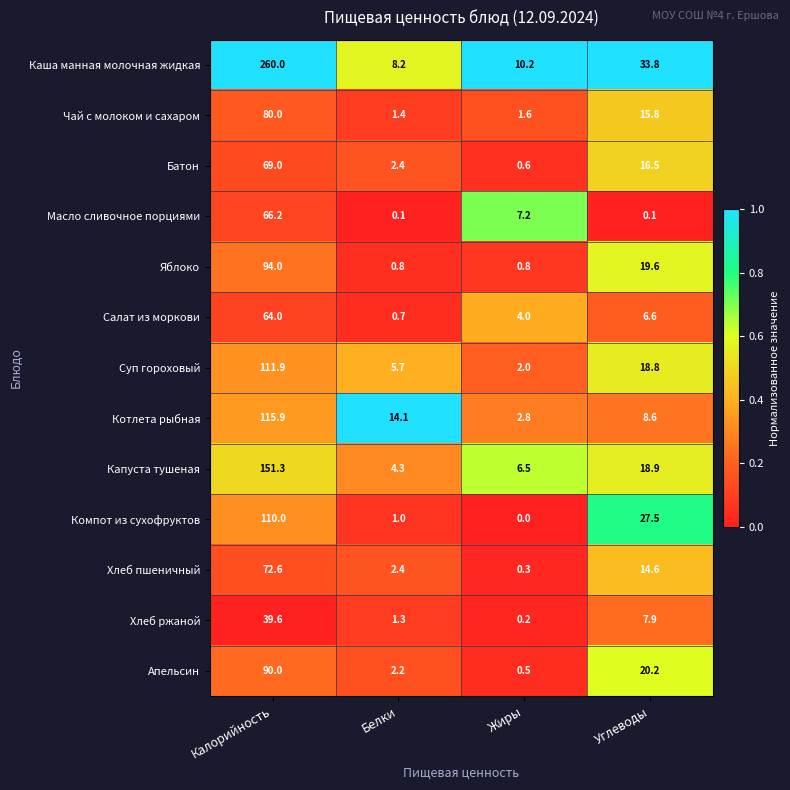

Is the value of Хлеб ржаной at Углеводы greater than the value of Батон at Калорийность?

No